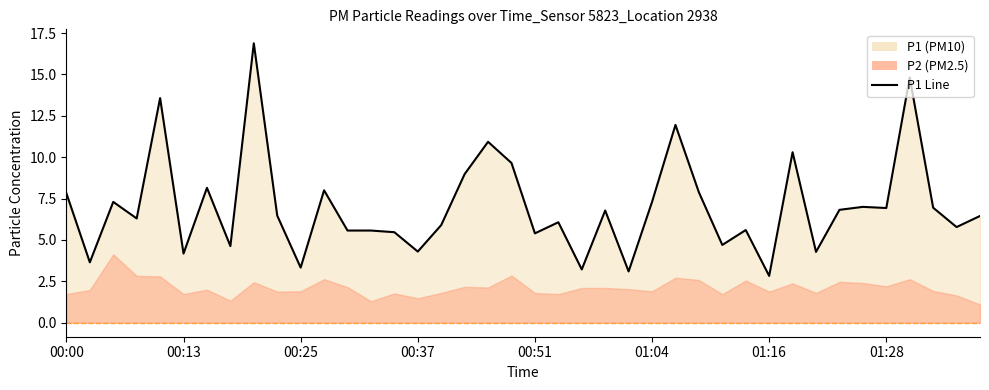

The value at 14 is 3.0. True or false?

False